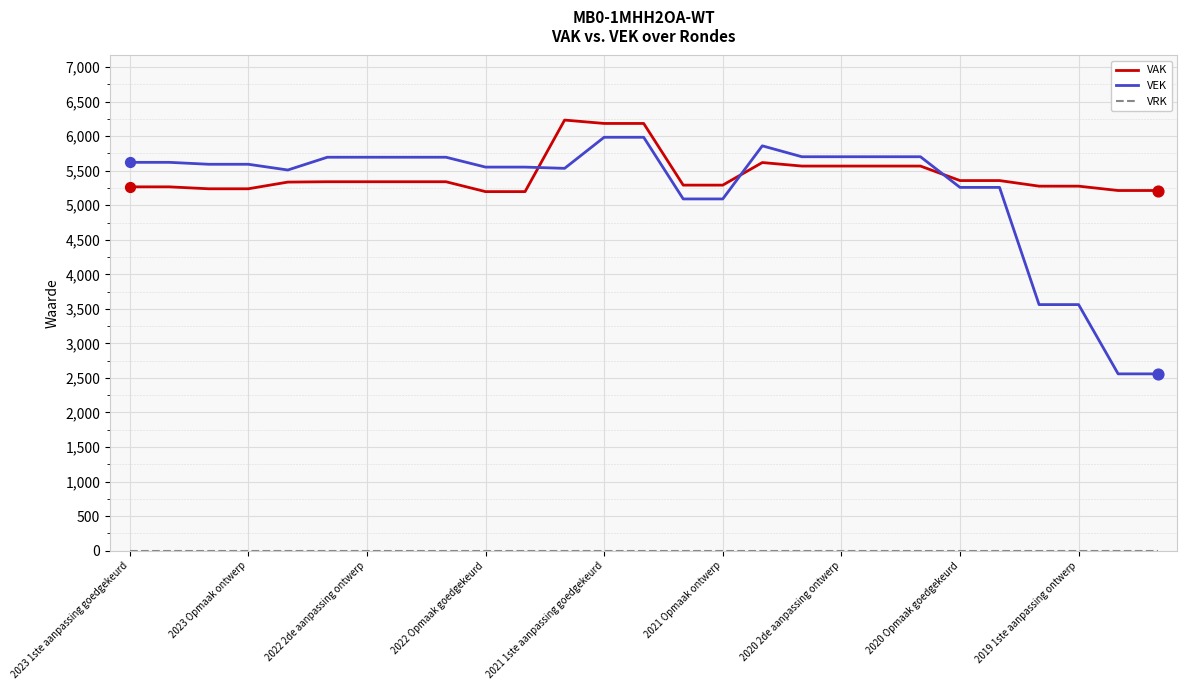

At how many categories does at least one series exceed 1930?

27